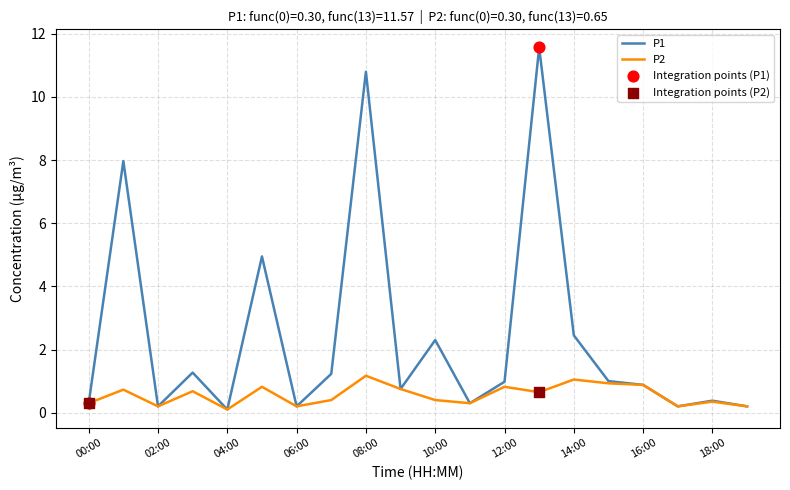

Which series has the largest total across all categories?

P1